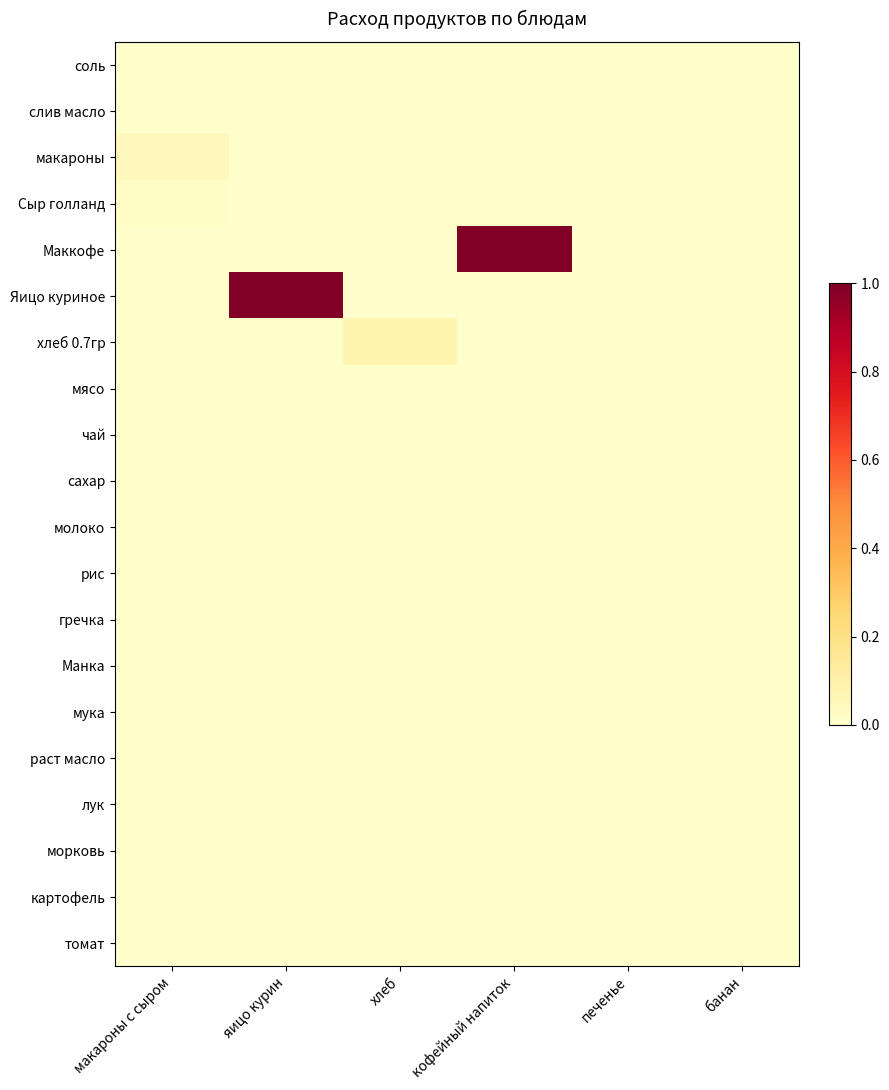

Which series has the largest total across all categories?

Маккофе